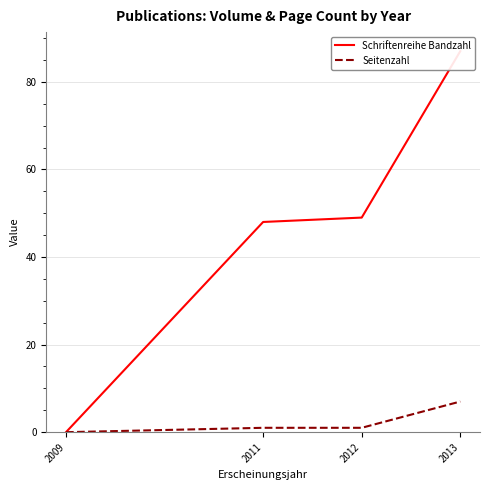

Rank the series at 2011 from highest to lowest value.

Schriftenreihe Bandzahl, Seitenzahl